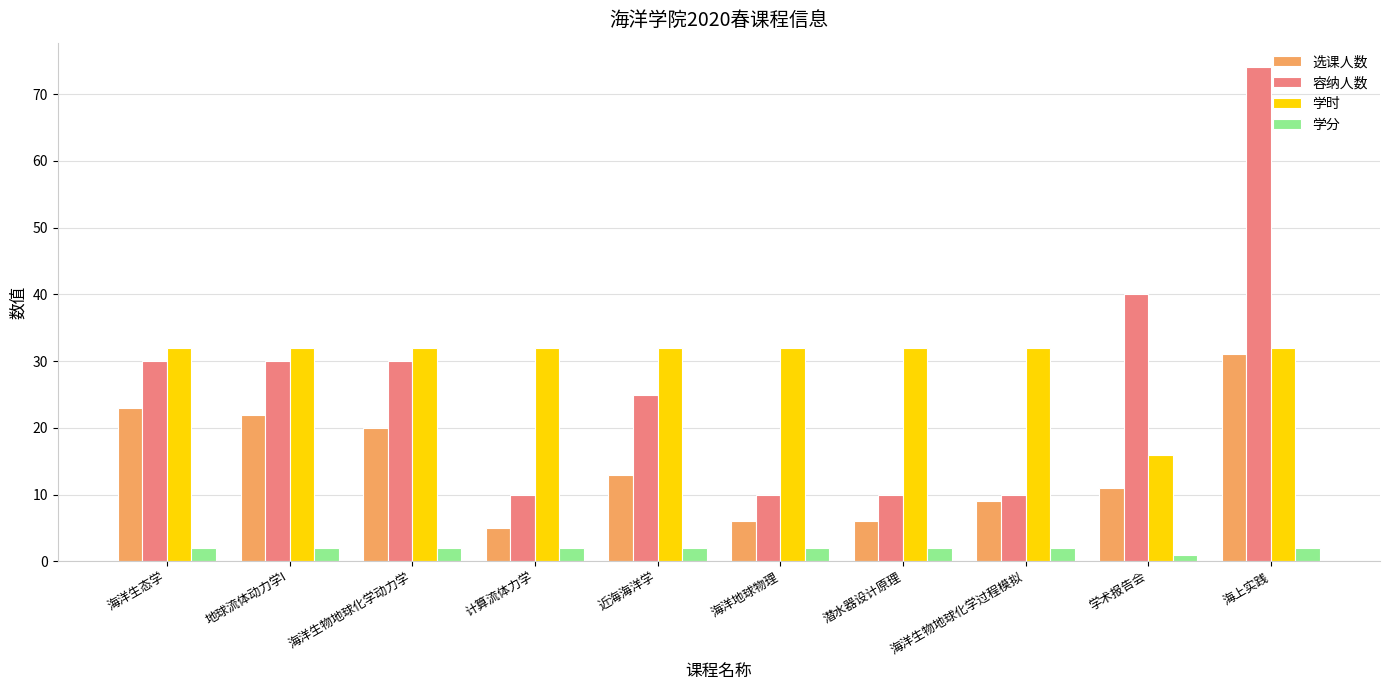

What is the value of the 学时 bar at the 5th from the left?

32